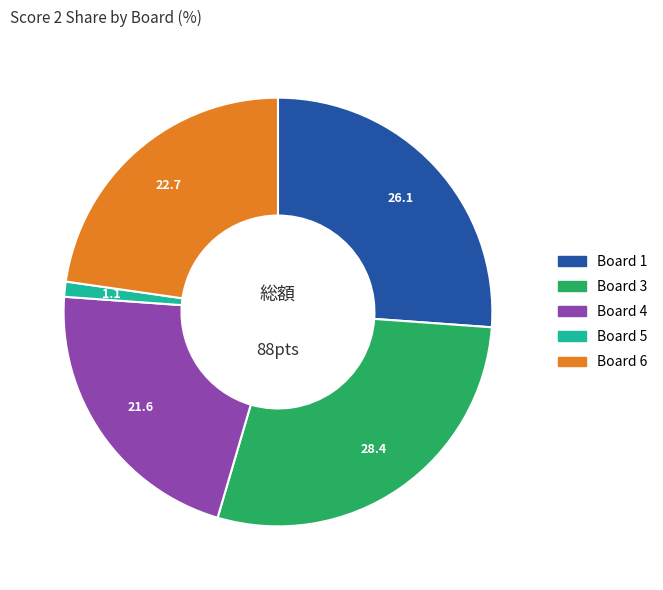

Is there any slice that represents more than half of the pie?

No